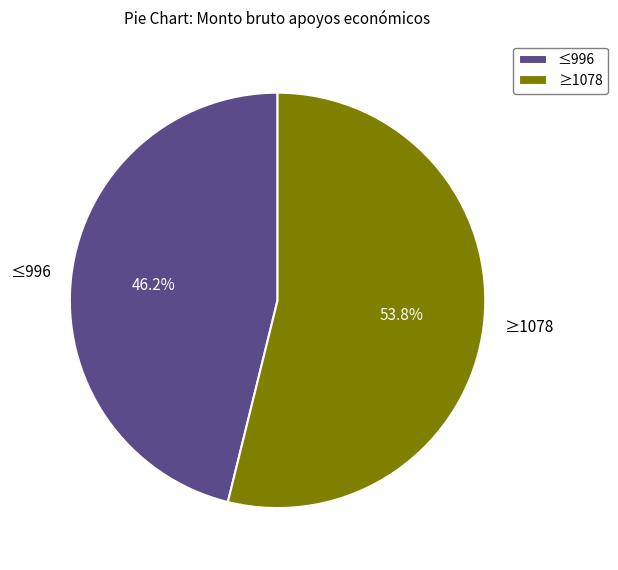

Rank the categories by value from lowest to highest.

≤996, ≥1078